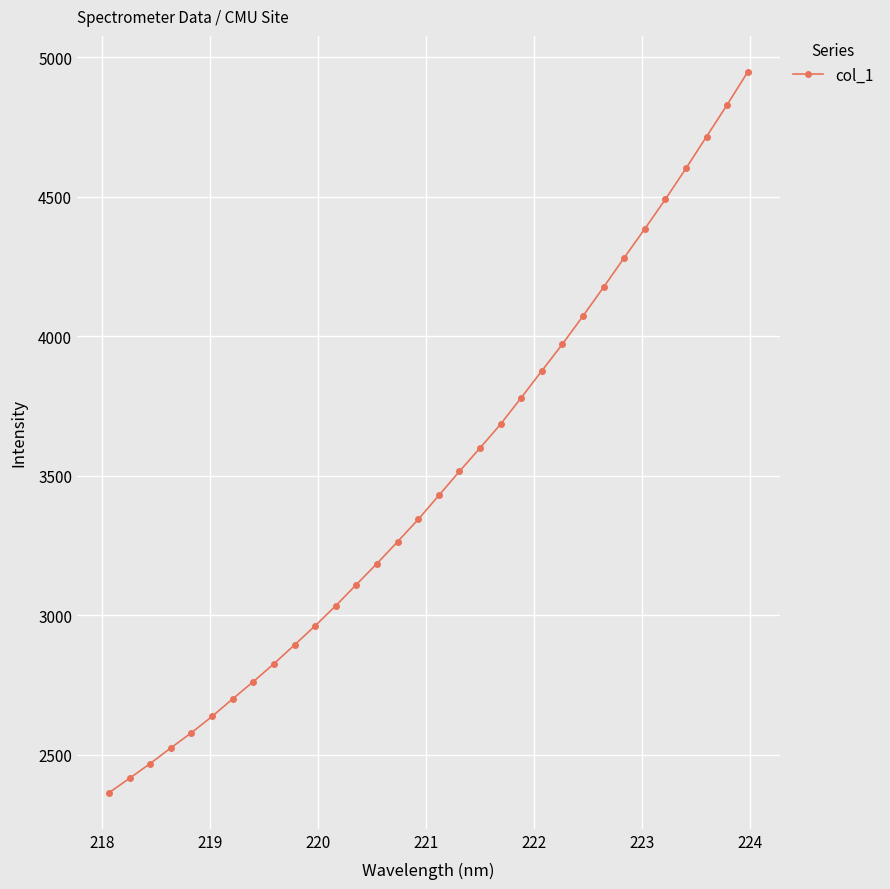

What is the minimum value shown in the chart?

2363.1